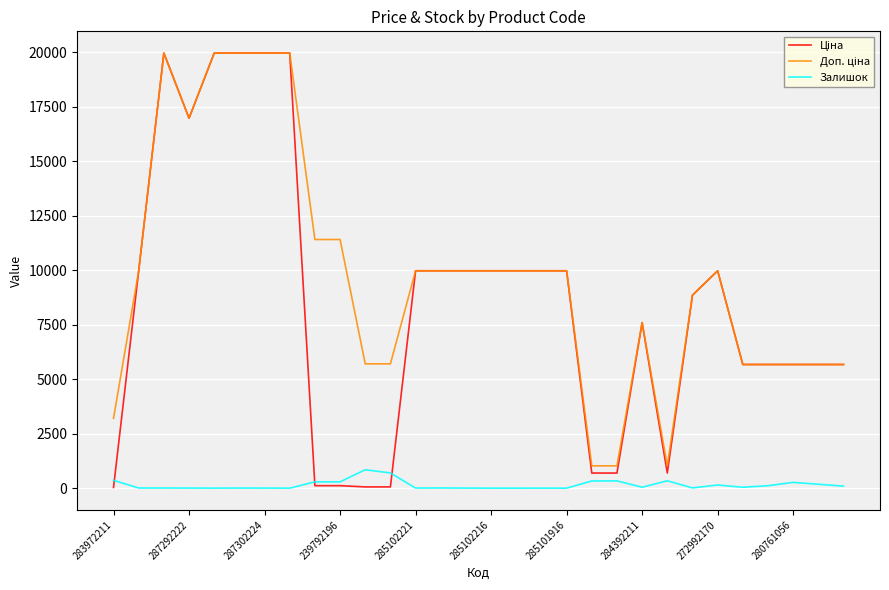

What is the maximum value shown in the chart?

19964.2